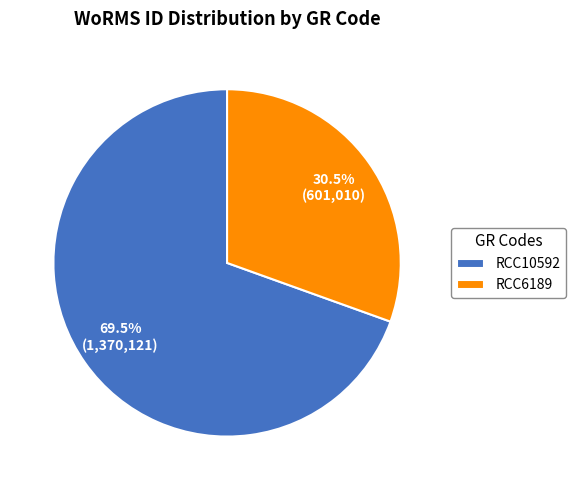

Count the number of slices in the pie.

2